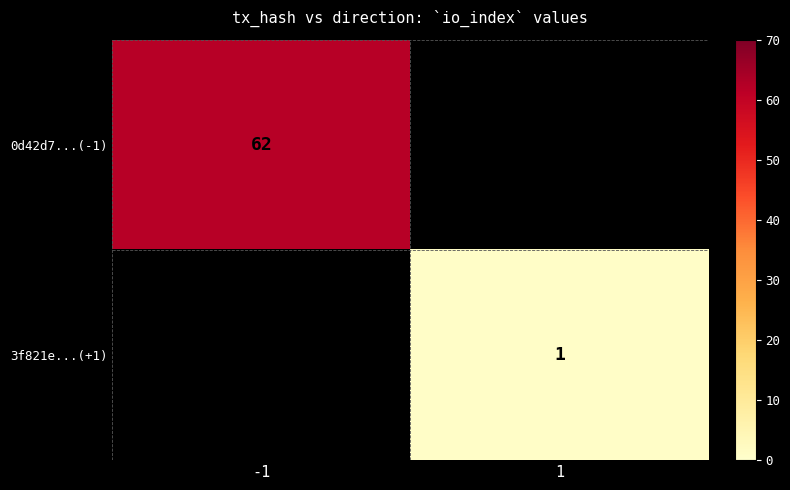

At which category does the chart reach its minimum across all series?

1